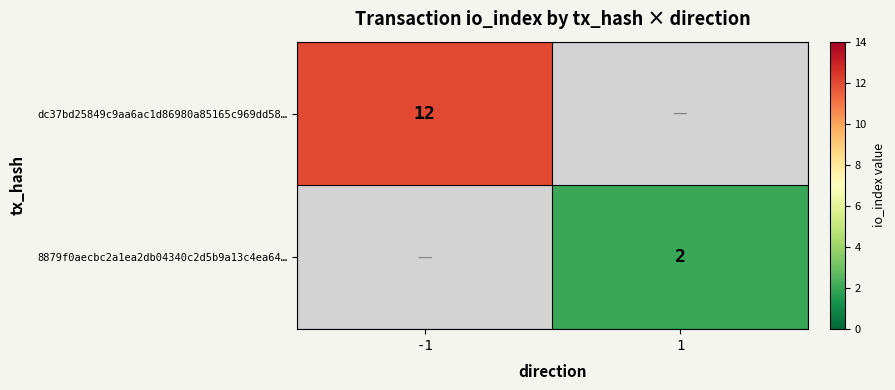

Which series has the widest spread of values?

dc37bd25849c9aa6ac1d86980a85165c969dd58…